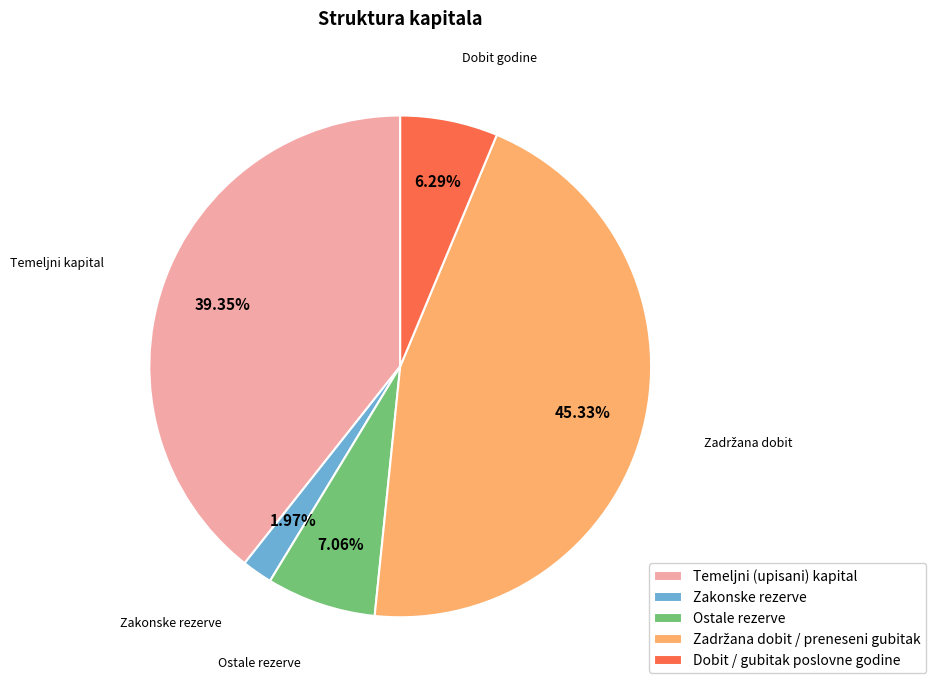

Does any single category account for the majority?

No